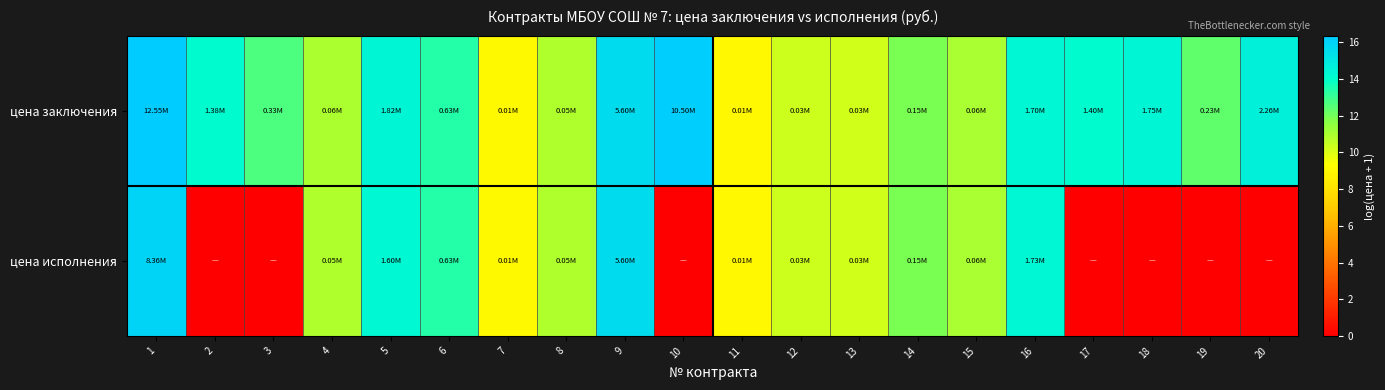

Which series has the largest range (max minus min)?

цена исполнения